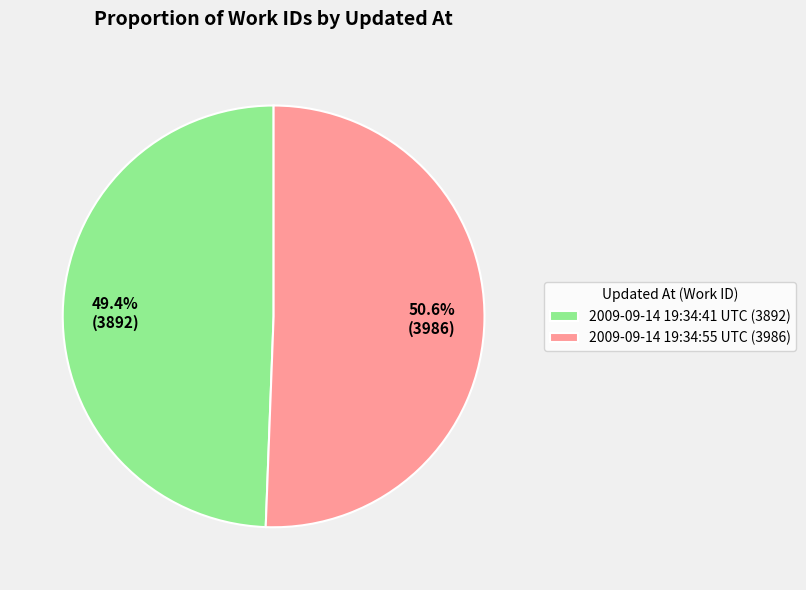

True or false: 2009-09-14 19:34:55 UTC accounts for 65% of the total.

False